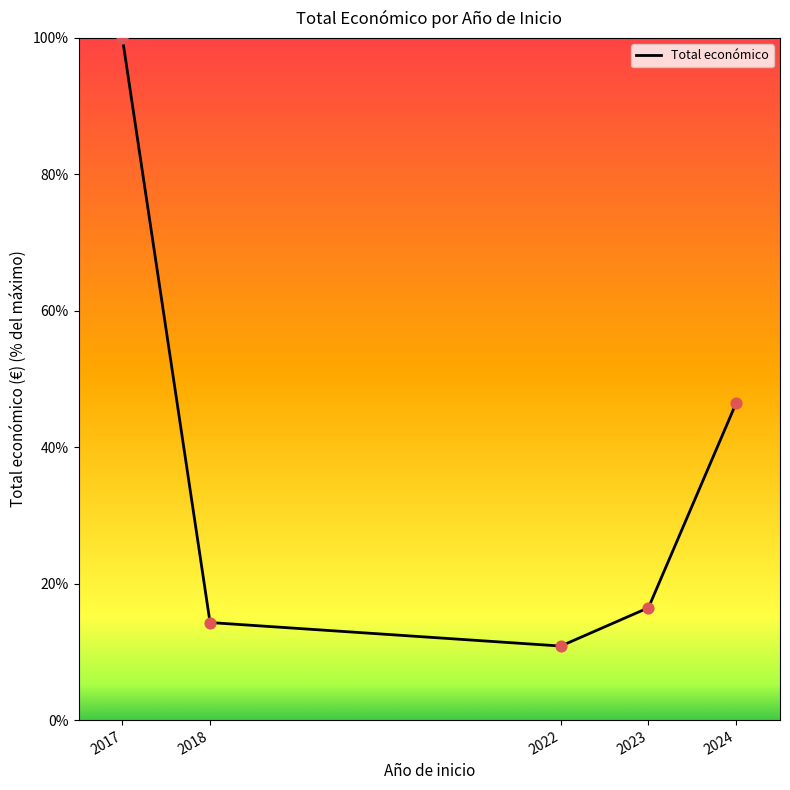

What is the change in value from 2018 to 2024?

+32.2